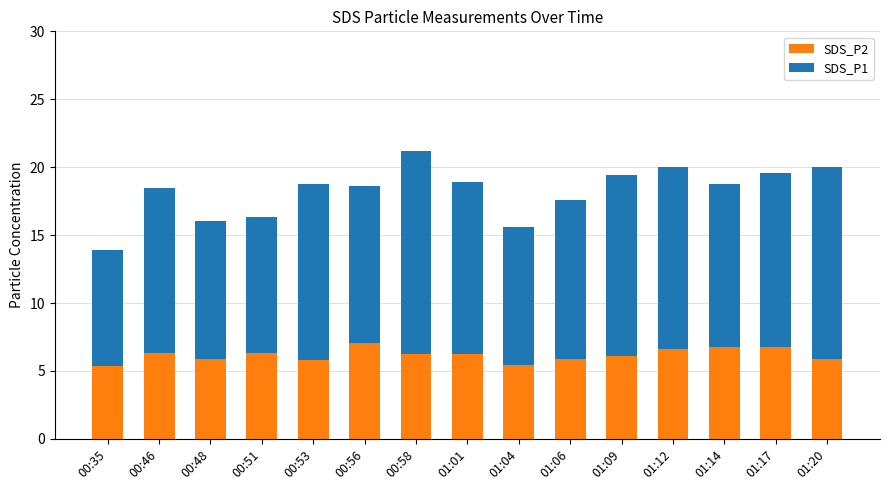

What is the highest value of the SDS_P2 series?

7.0